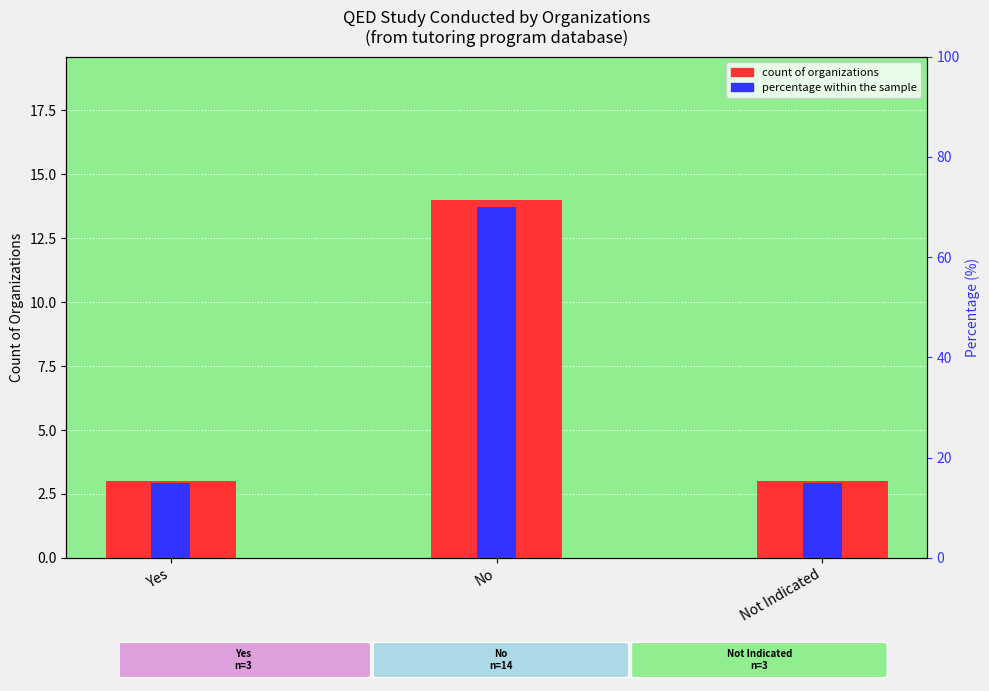

What is the sum of the Count of Organizations values at Not Indicated and No?

17